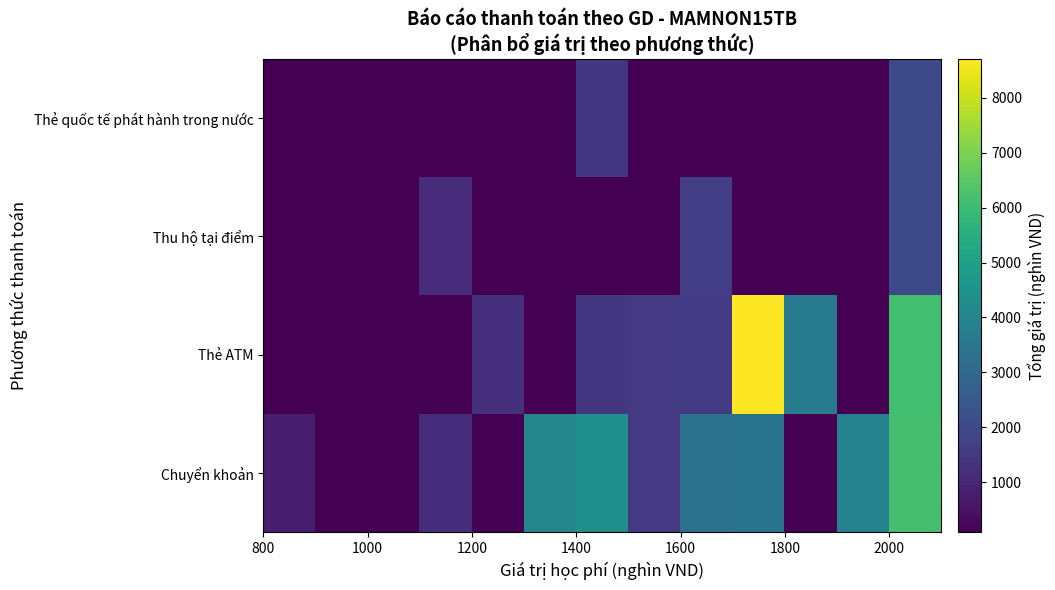

How many series are shown in this chart?

4